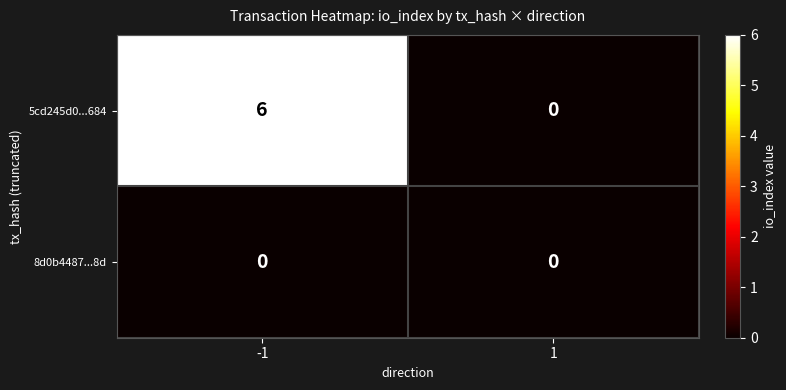

Reading left to right, what are all the values shown in this chart?

5cd245d0...684: 6	0
8d0b4487...8d: 0	0